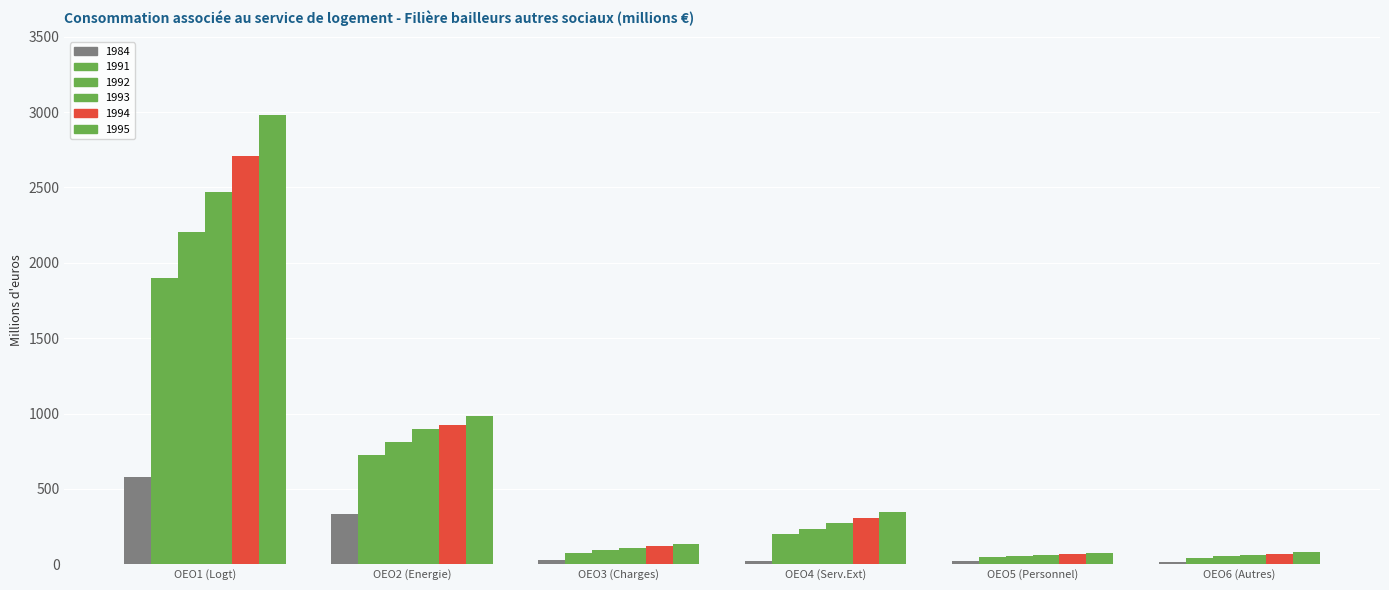

What is the greatest value displayed?

2983.3